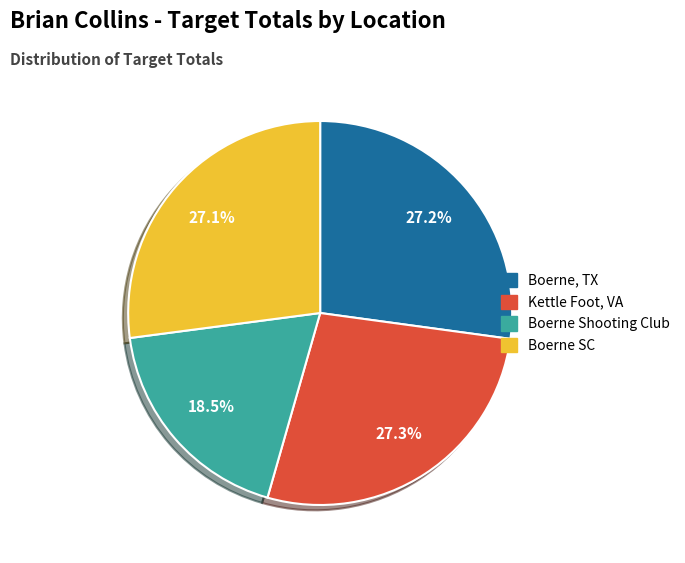

Does Kettle Foot, VA account for over 50% of the chart?

No